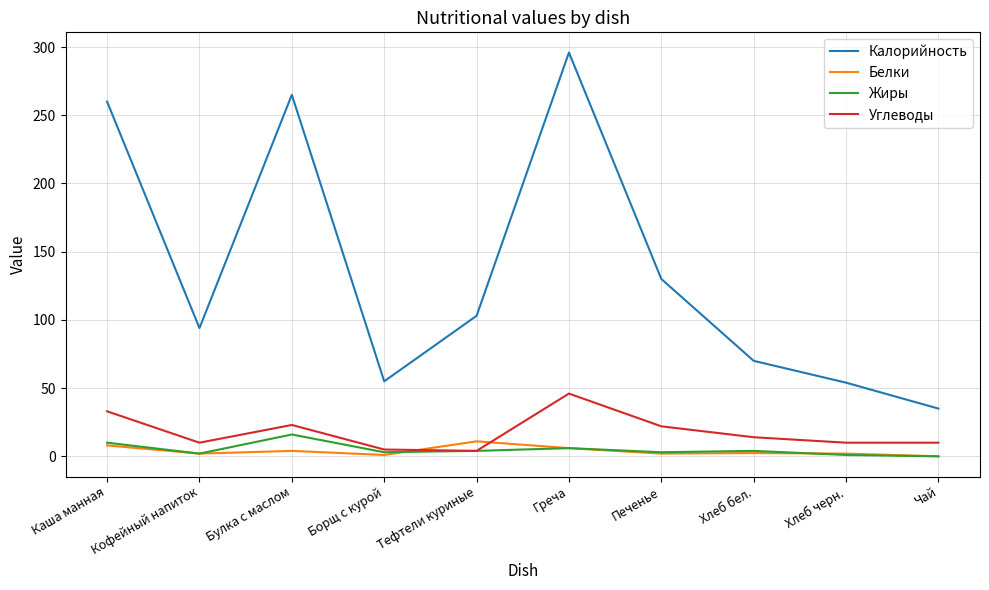

The Калорийность series shows 44.2 at Кофейный напиток. True or false?

False